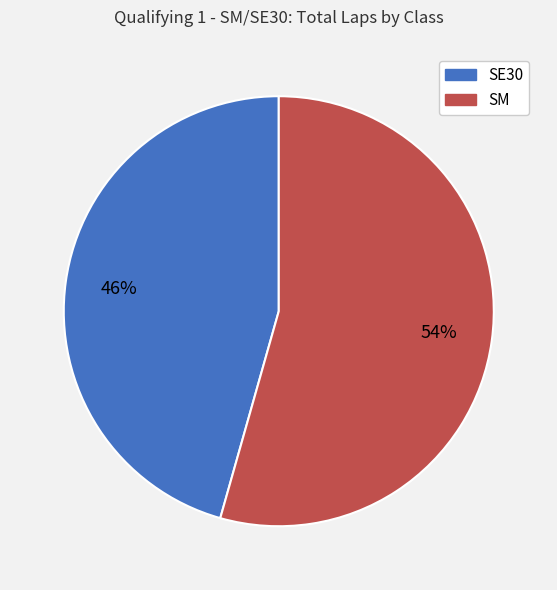

Does any single category account for the majority?

Yes